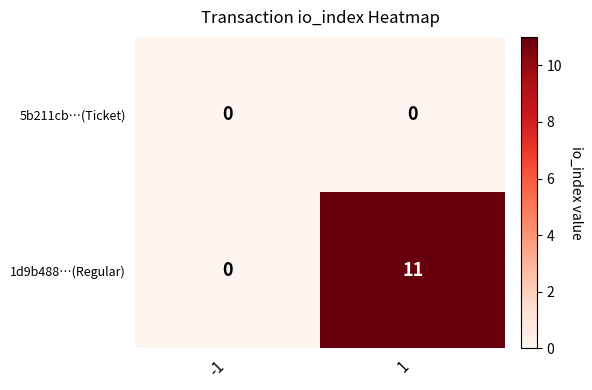

Which series has the largest total across all categories?

1d9b488…(Regular)